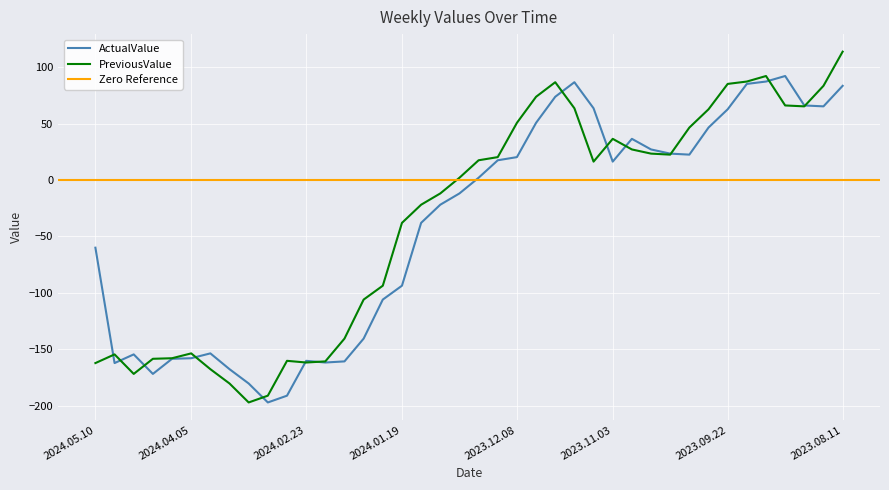

What is the maximum value for ActualValue?

92.2